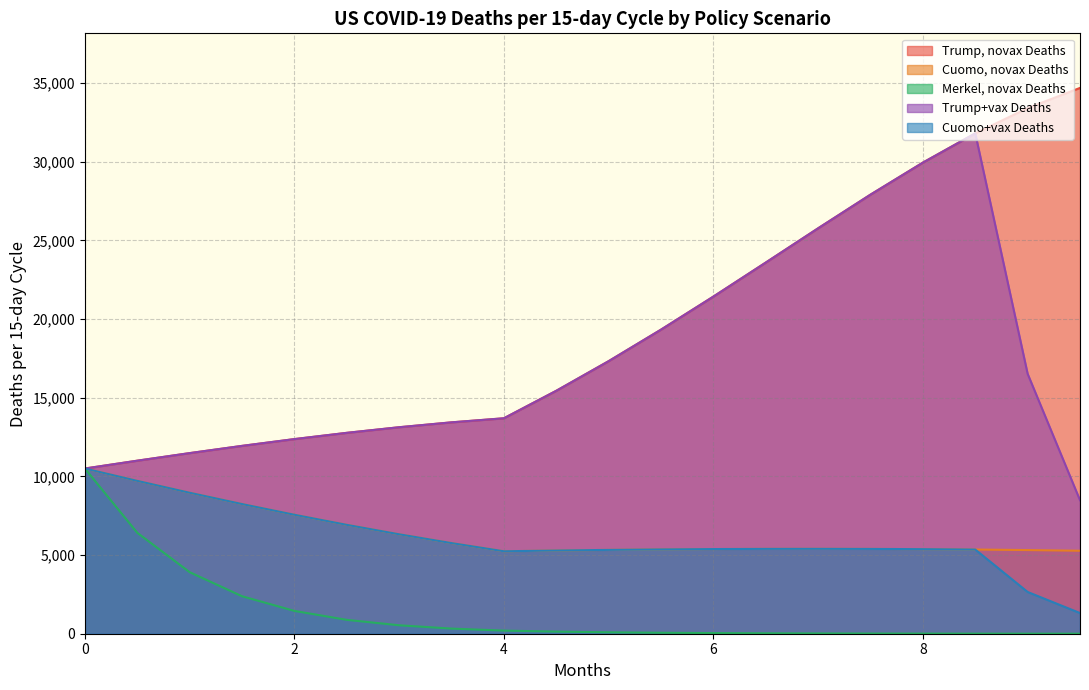

At which label does Trump+vax Deaths reach its peak?

8.5